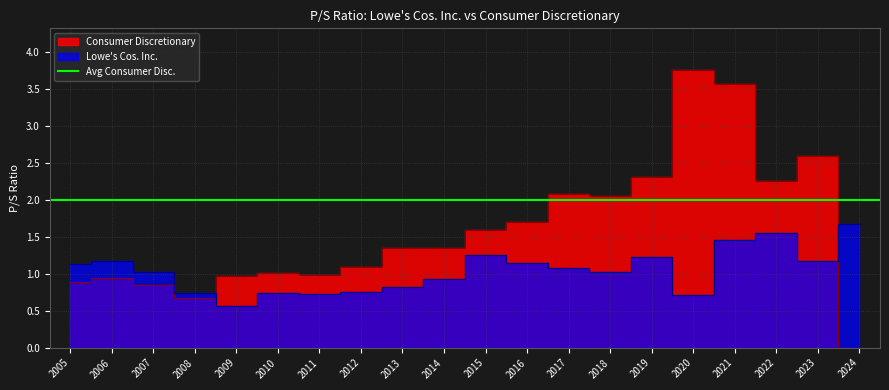

What is the highest value of the Consumer Discretionary series?

3.8